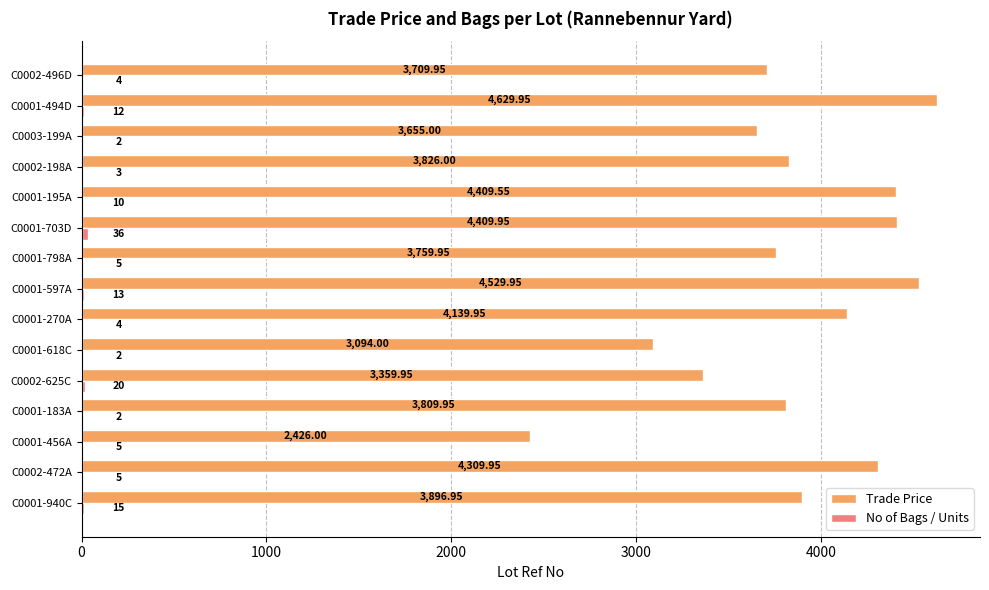

Count the number of data series in this chart.

2